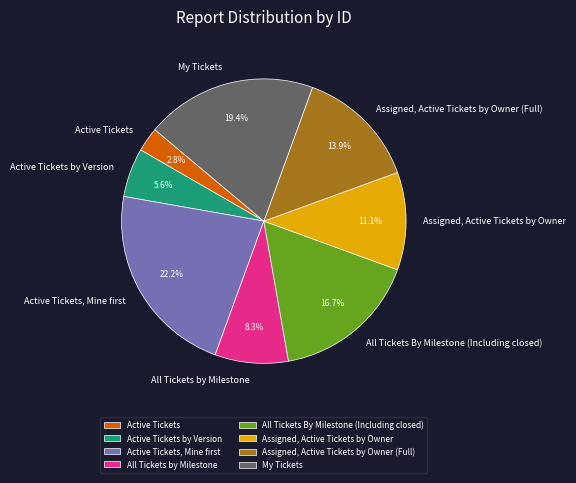

What is the largest slice in the pie chart?

Active Tickets, Mine first